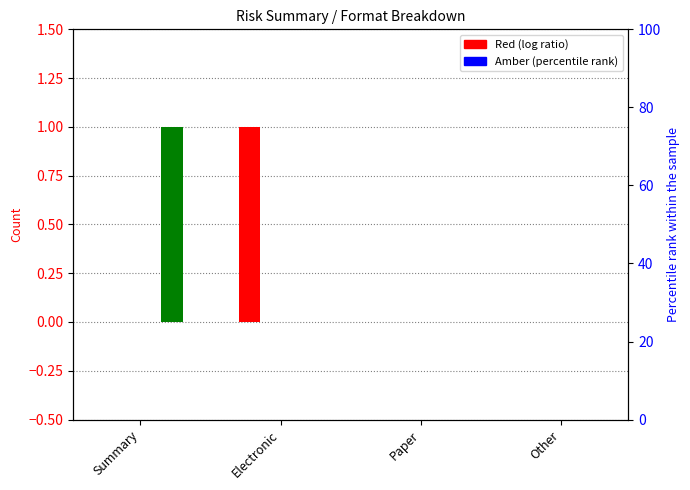

True or false: Green has a value of 0 at Electronic.

True